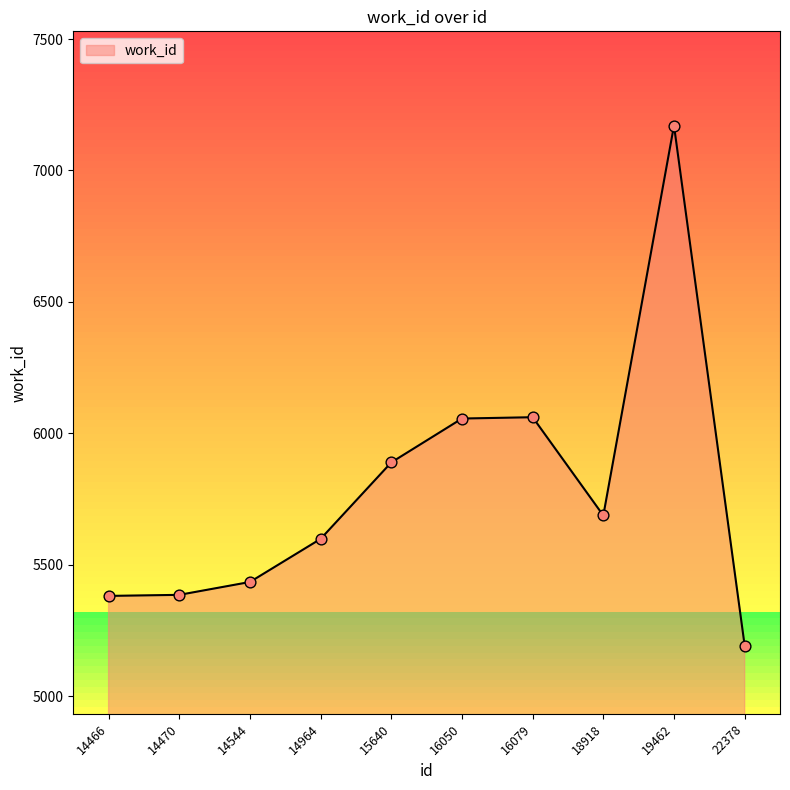

What is the ratio of the value at 14470 to the value at 16050?

0.9